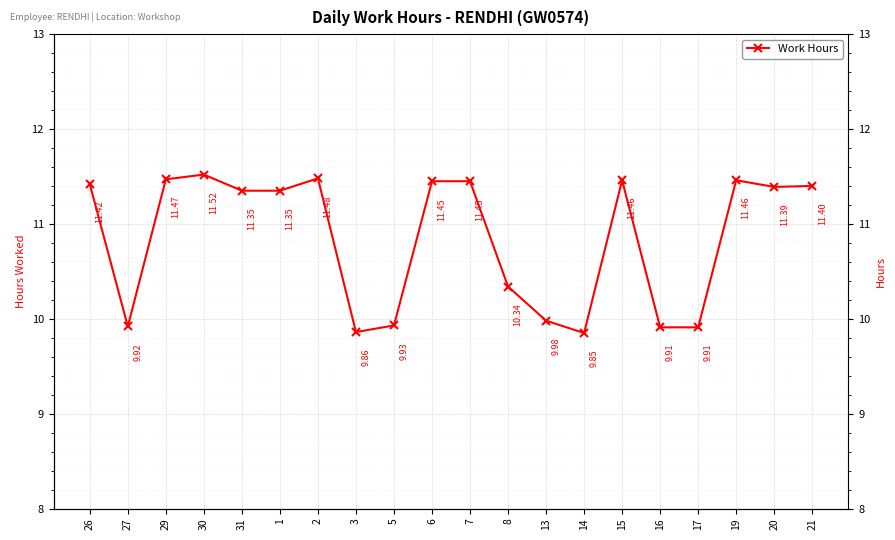

True or false: the data shows 9.9 at 17.

True